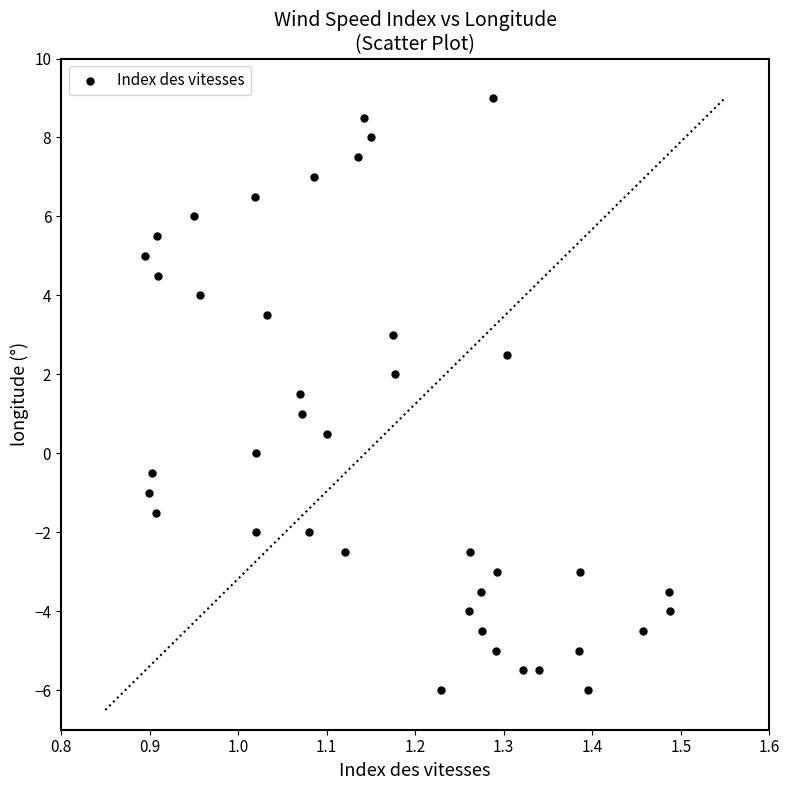

What is the range of Y values (max minus min)?

15.0